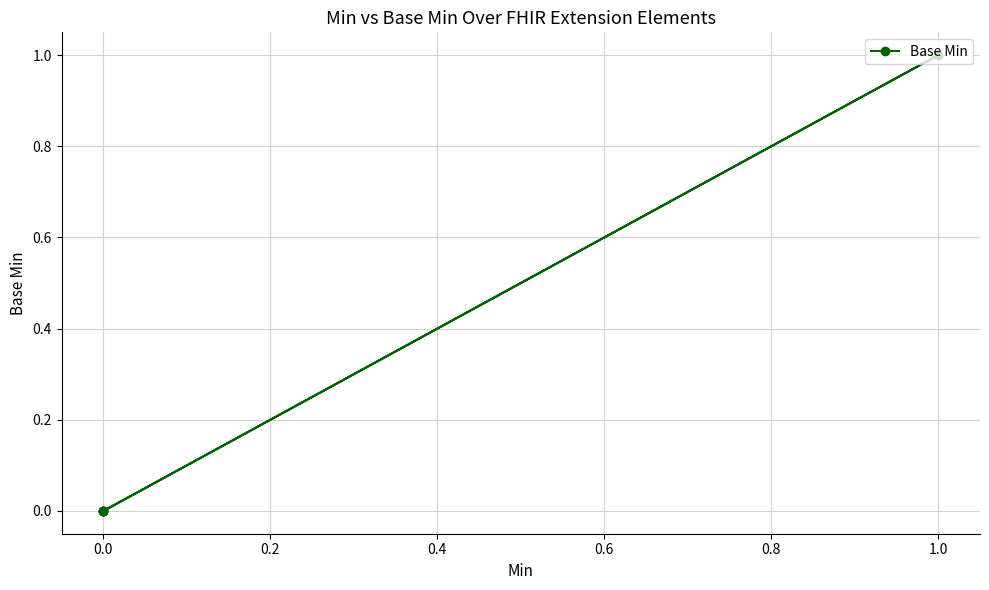

What is the greatest value displayed?

1